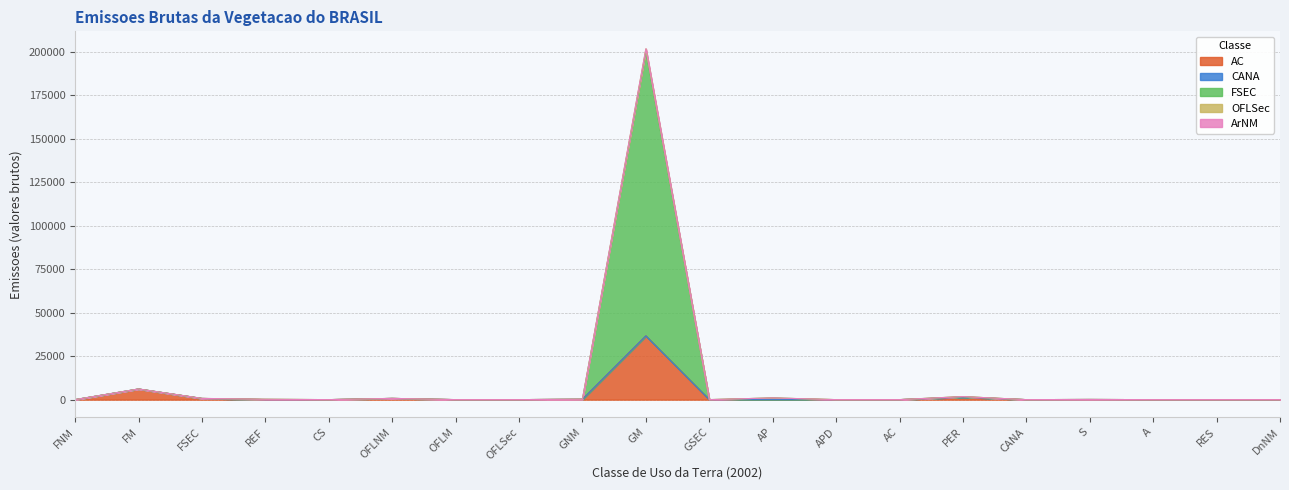

How many lines are shown in the chart?

5